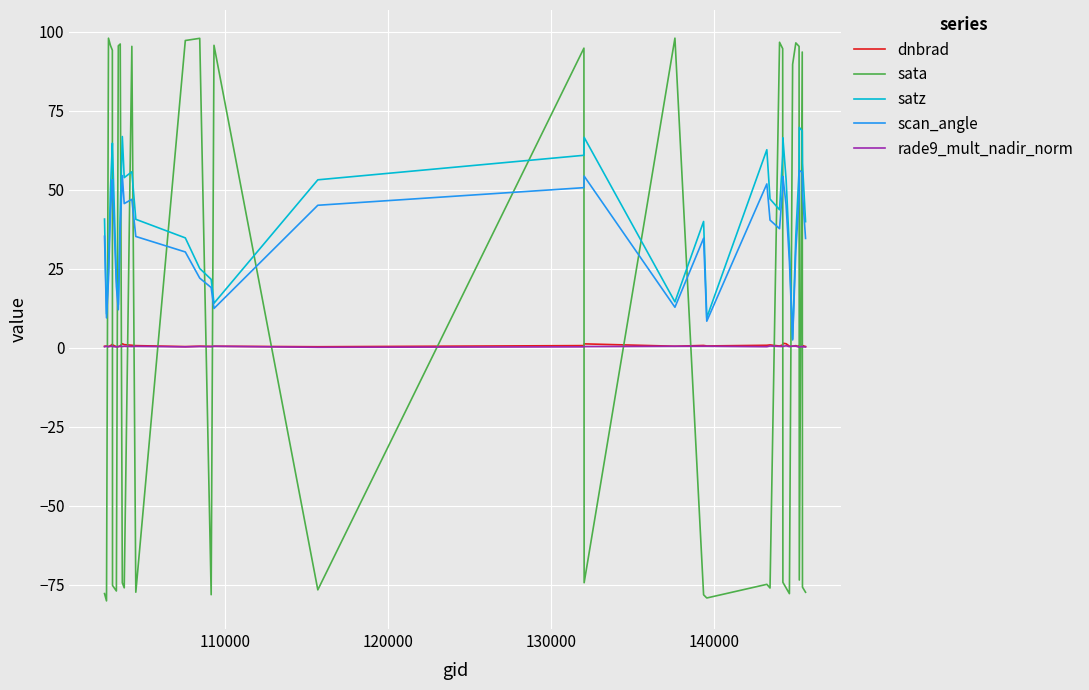

Which series has the largest range (max minus min)?

sata